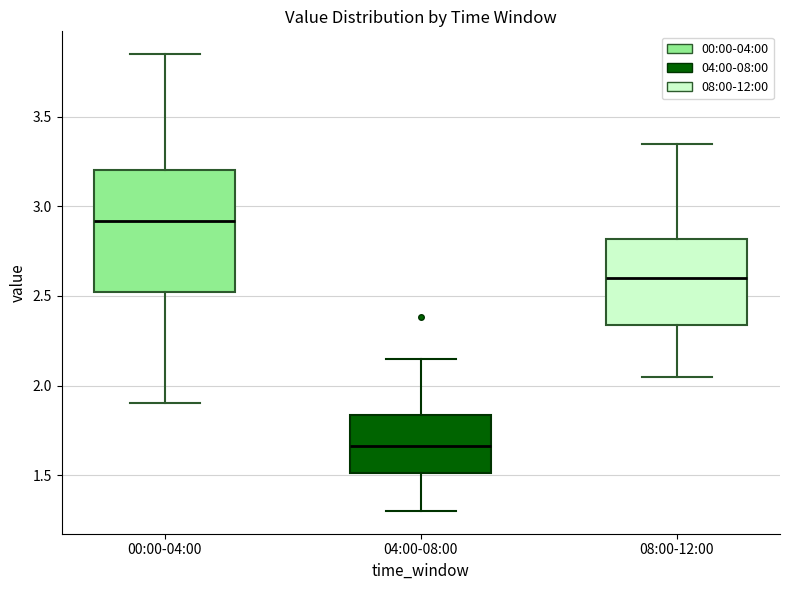

Reading left to right, read every box against the y-axis: the position of its median line, the range the box covers, and the ends of its whiskers. The values are not printed on the chart, so give them approximately, as read against the axis.

00:00-04:00: median 2.90, box 2.50 to 3.20, whiskers 1.90 to 3.85
04:00-08:00: median 1.65, box 1.50 to 1.85, whiskers 1.30 to 2.15
08:00-12:00: median 2.60, box 2.35 to 2.80, whiskers 2.05 to 3.35